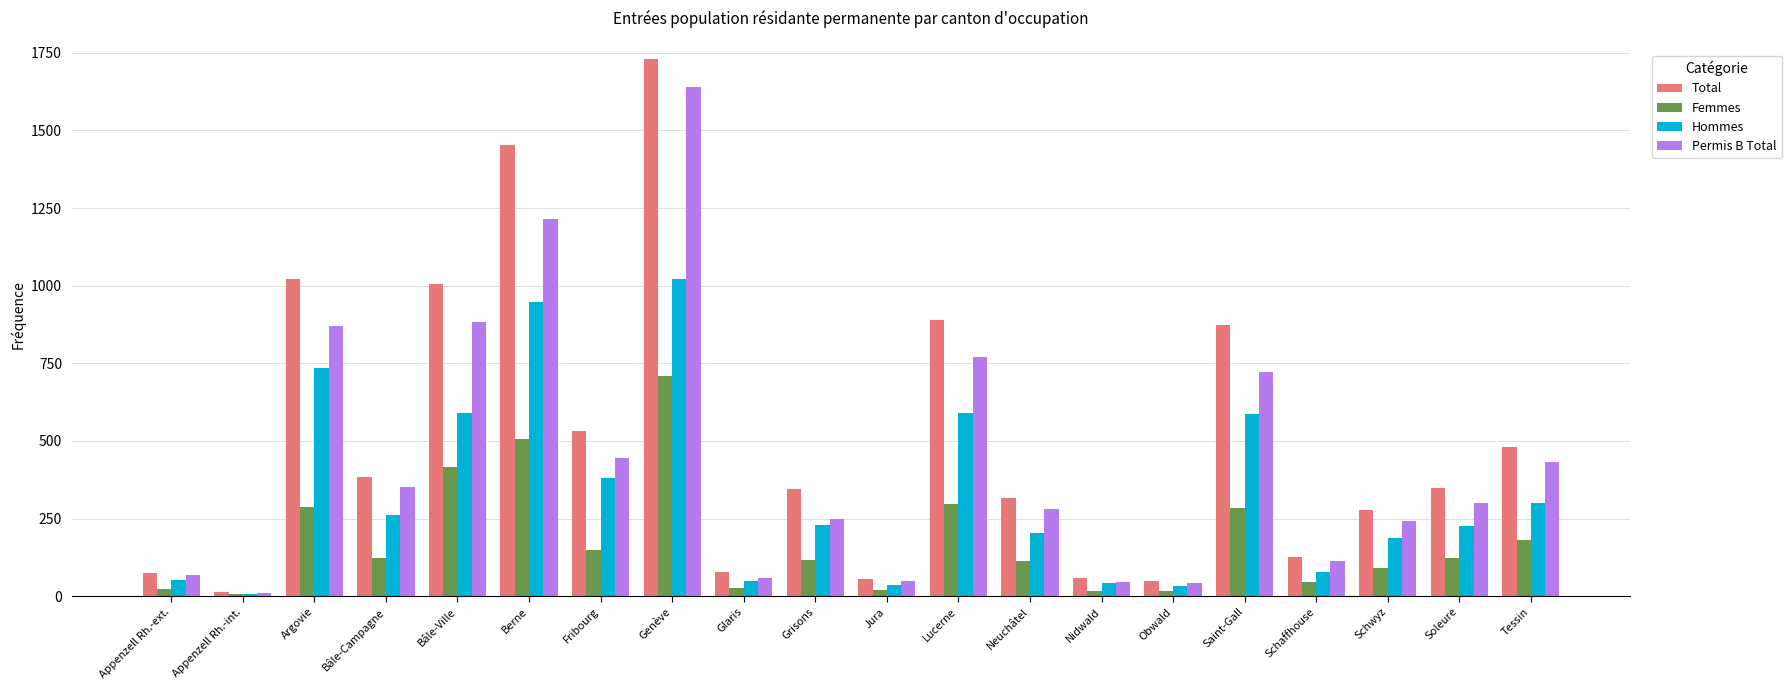

What is the value of the Total bar at the 18th from the left?

277